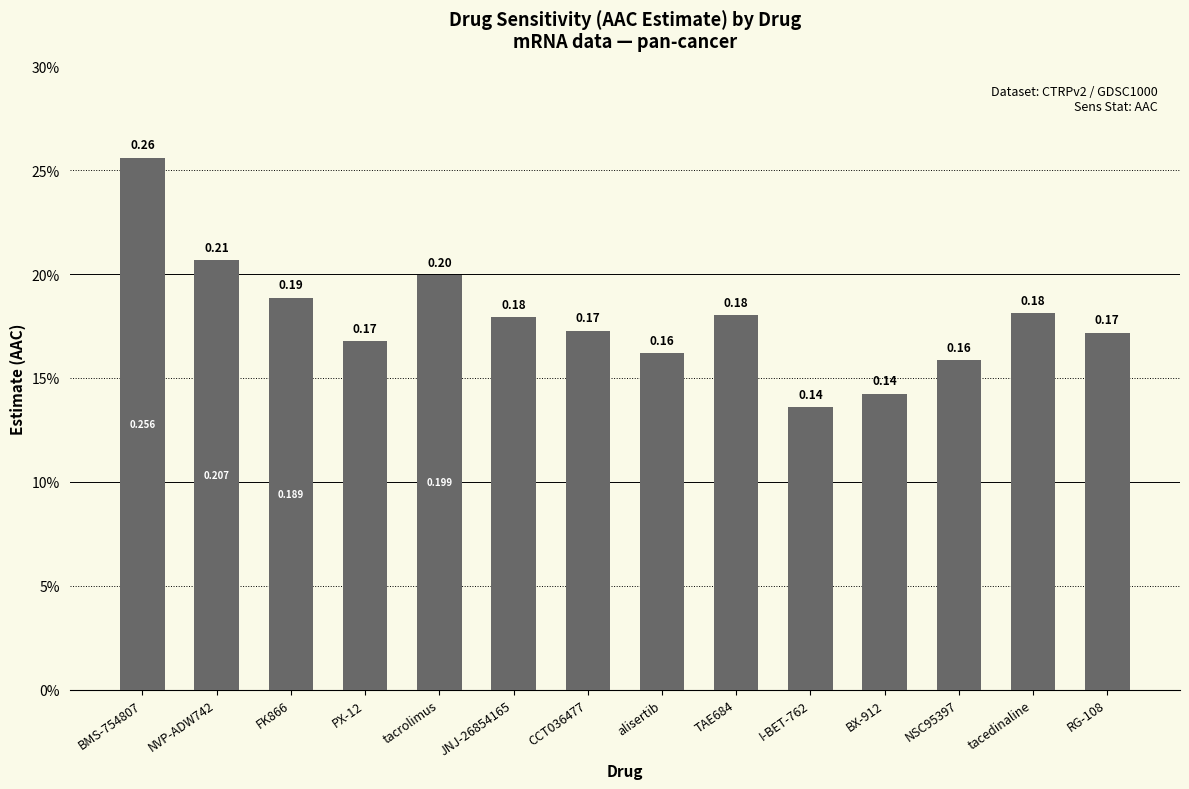

Rank the categories by value from highest to lowest.

BMS-754807, NVP-ADW742, tacrolimus, FK866, tacedinaline, TAE684, JNJ-26854165, CCT036477, RG-108, PX-12, alisertib, NSC95397, BX-912, I-BET-762